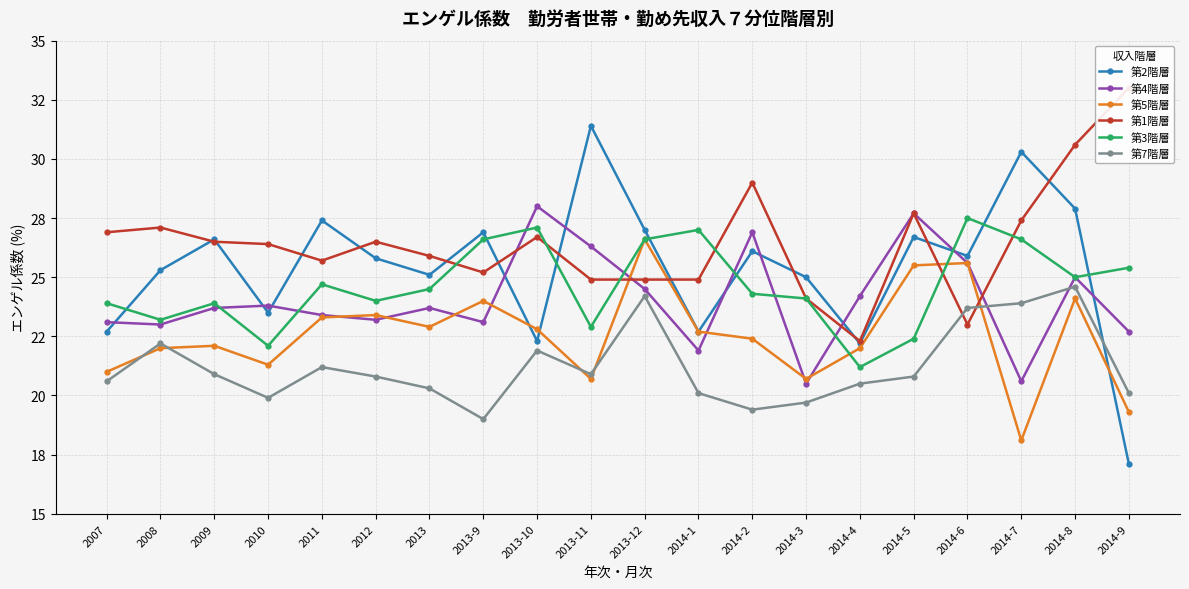

Which has a higher value, 2014-9 or 2007?

2007